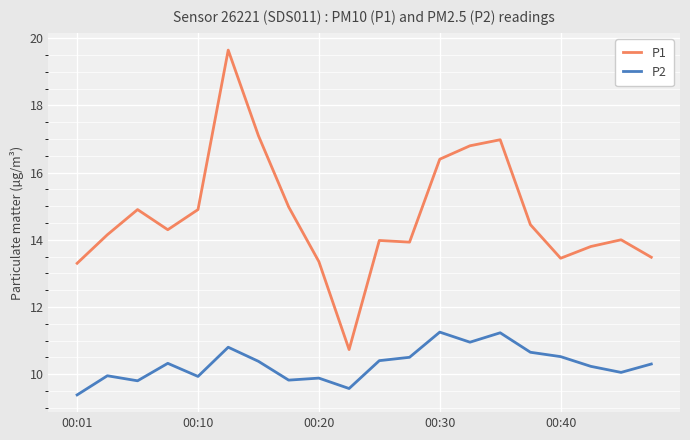

True or false: P1 and P2 intersect in this chart.

False